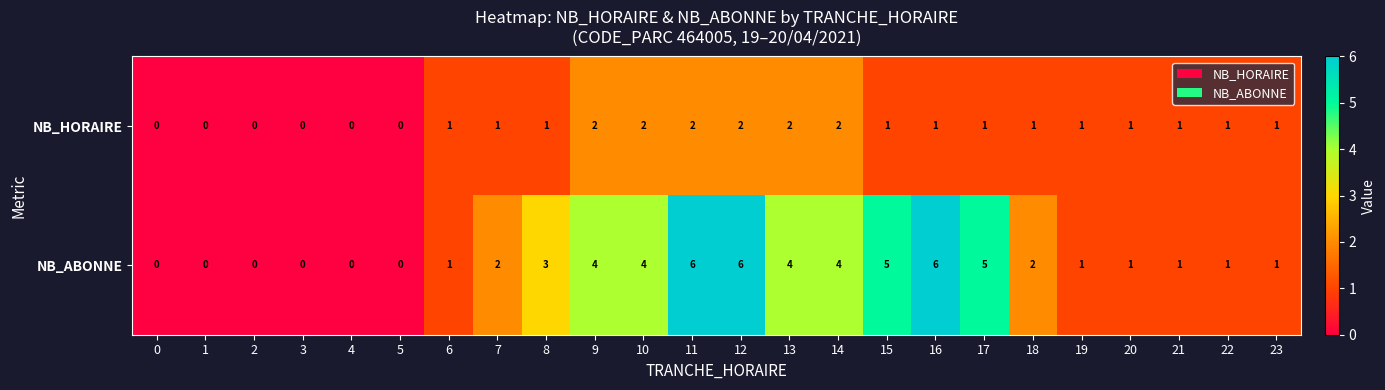

How many values in the NB_ABONNE series are below 2?

12